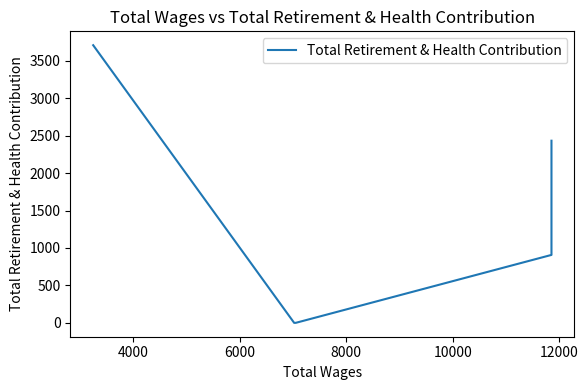

The chart shows a value of 5576 at 10000. True or false?

False